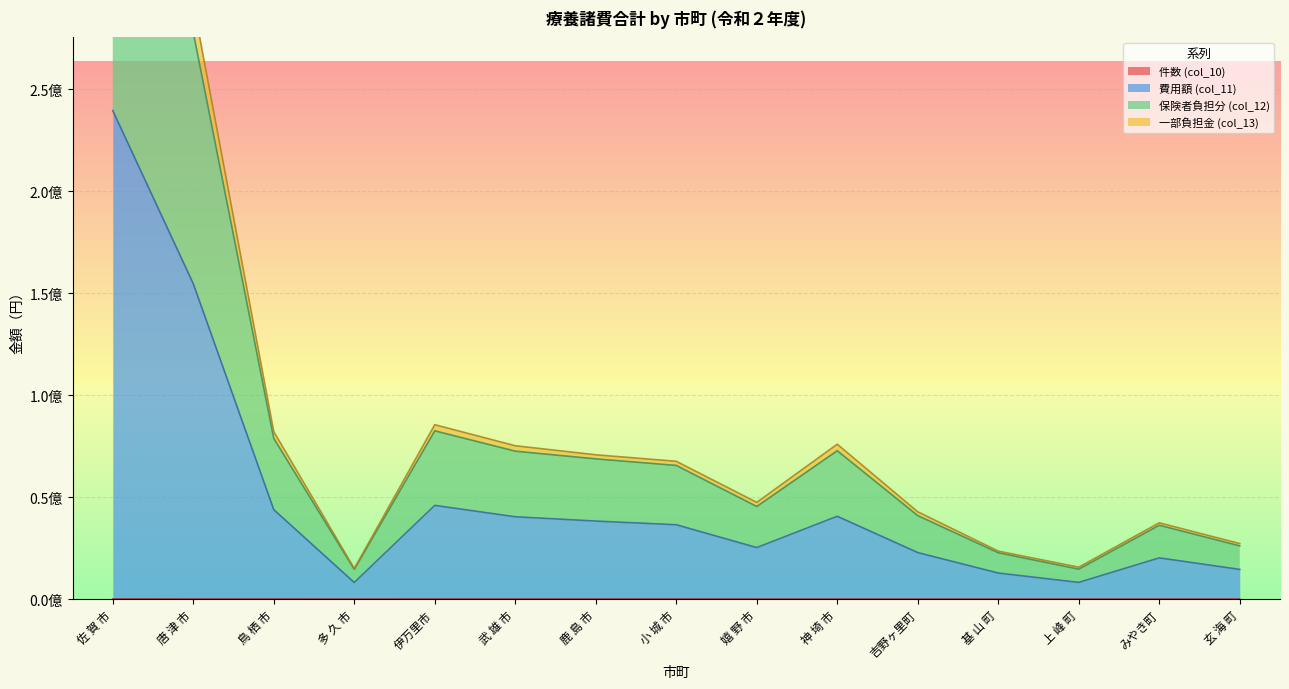

Reading left to right, what are all the values shown in this chart?

件数 (col_10): 佐 賀 市=21855	唐 津 市=10774	鳥 栖 市=3906	多 久 市=881	伊万里市=4547	武 雄 市=3947	鹿 島 市=4122	小 城 市=3761	嬉 野 市=2540	神 埼 市=2233	吉野ヶ里町=1449	基 山 町=809	上 峰 町=529	みやき町=1546	玄 海 町=768
費用額 (col_11): 佐 賀 市=239532141	唐 津 市=154629793	鳥 栖 市=43813271	多 久 市=8072314	伊万里市=45906556	武 雄 市=40314118	鹿 島 市=38211025	小 城 市=36408415	嬉 野 市=25214724	神 埼 市=40567335	吉野ヶ里町=22760545	基 山 町=12724507	上 峰 町=8129704	みやき町=20151602	玄 海 町=14503770
保険者負担分 (col_12): 佐 賀 市=430796225	唐 津 市=277910268	鳥 栖 市=78756438	多 久 市=14522568	伊万里市=82479512	武 雄 市=72499435	鹿 島 市=68721677	小 城 市=65504277	嬉 野 市=45361532	神 埼 市=72719006	吉野ヶ里町=40887437	基 山 町=22675602	上 峰 町=14630456	みやき町=36180014	玄 海 町=26048939
一部負担金 (col_13): 佐 賀 市=448974805	唐 津 市=292303029	鳥 栖 市=82078010	多 久 市=14932480	伊万里市=85491088	武 雄 市=75151392	鹿 島 市=70723501	小 城 市=67531185	嬉 野 市=47379868	神 埼 市=75922374	吉野ヶ里町=42764070	基 山 町=23484600	上 峰 町=15605917	みやき町=37360143	玄 海 町=27179918